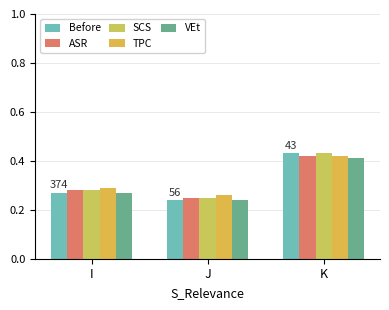

Reading left to right, transcribe all the data shown in this chart.

Before: 0.3	0.2	0.4
ASR: 0.3	0.2	0.4
SCS: 0.3	0.2	0.4
TPC: 0.3	0.3	0.4
VEt: 0.3	0.2	0.4